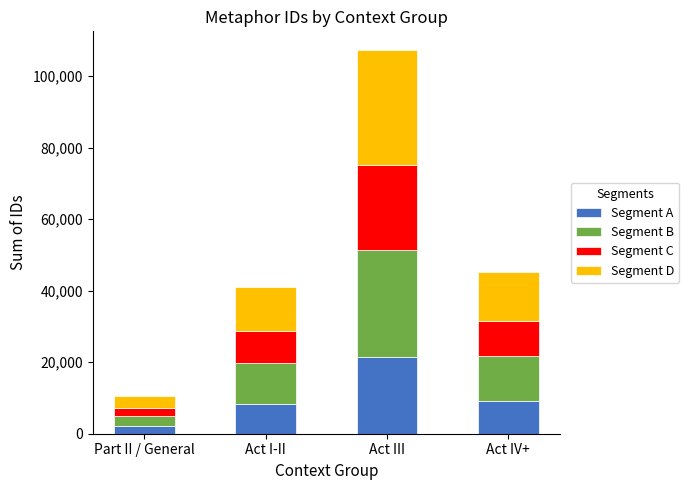

What is the average value of the Segment A series?

10196